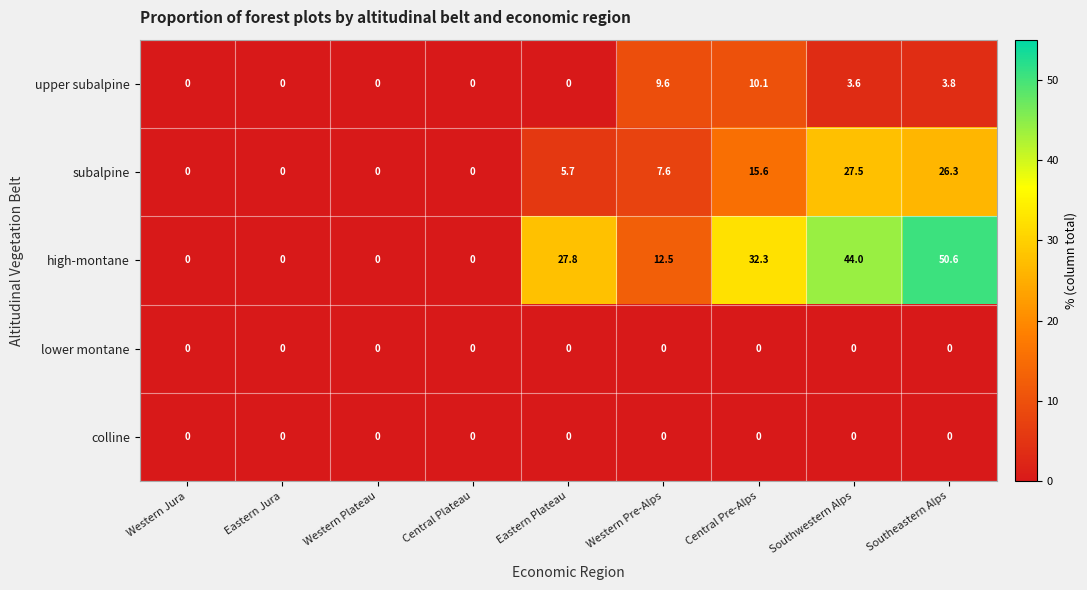

Which series has the largest range (max minus min)?

high-montane